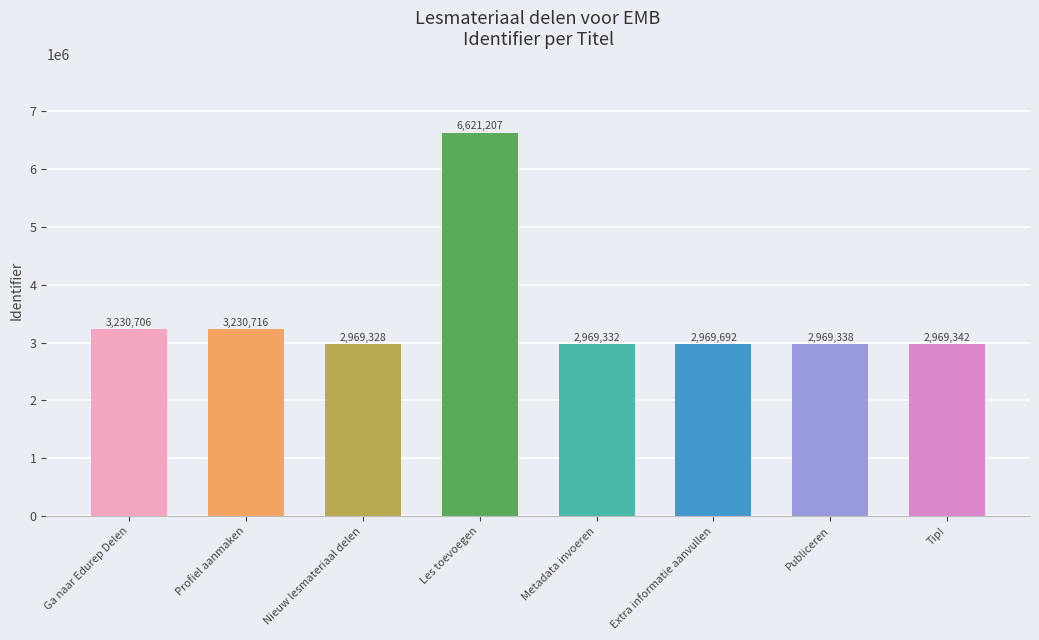

What is the label of the 6th bar from the right?

Nieuw lesmateriaal delen